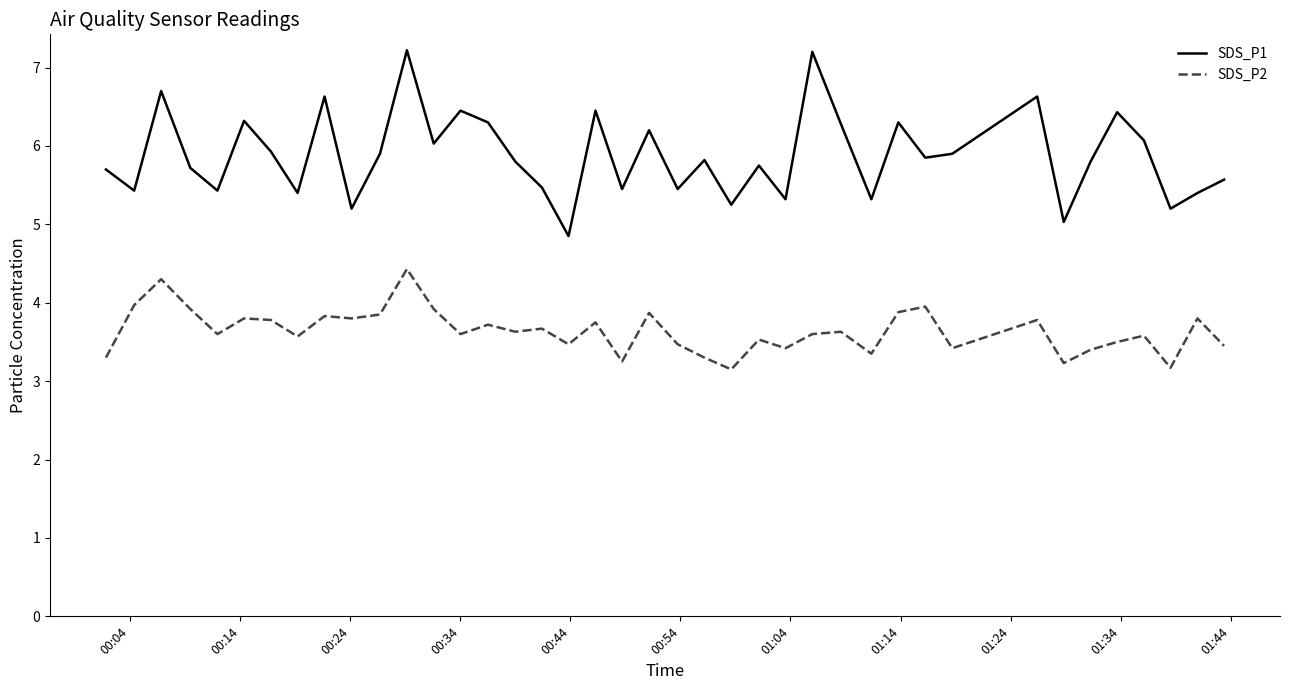

What is the maximum value shown in the chart?

7.2